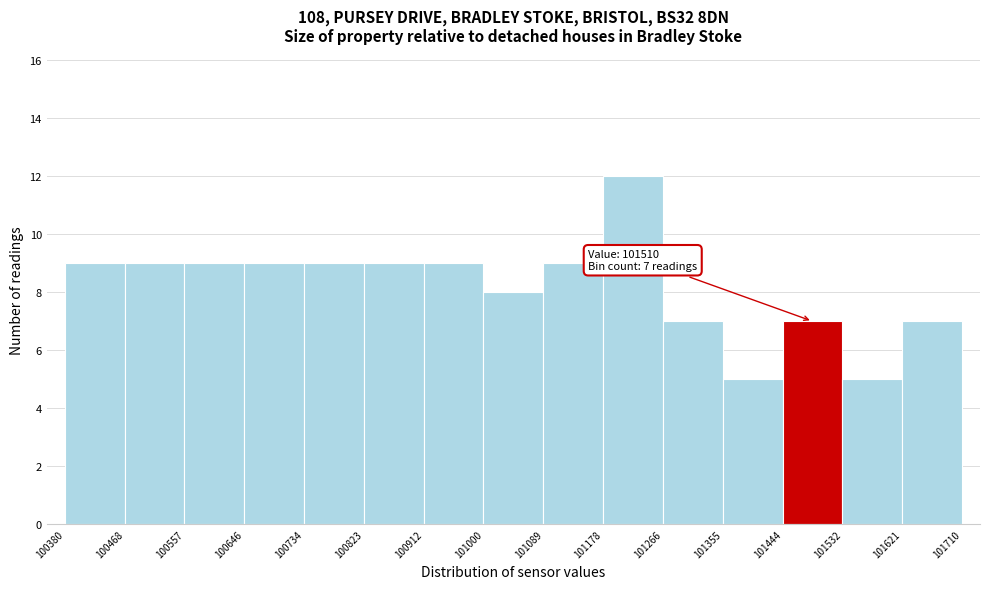

Which range on the x-axis has the tallest bar?

101178 to 101266